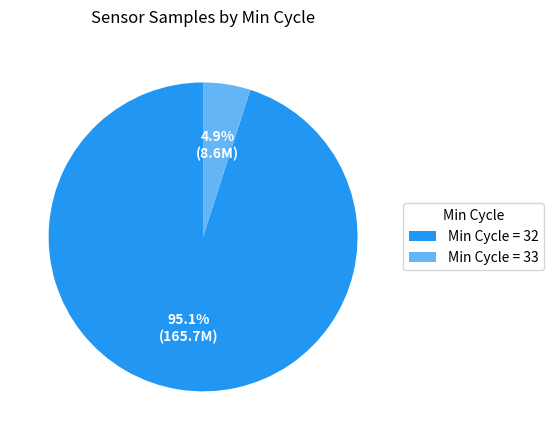

Is there a majority slice in this chart?

Yes